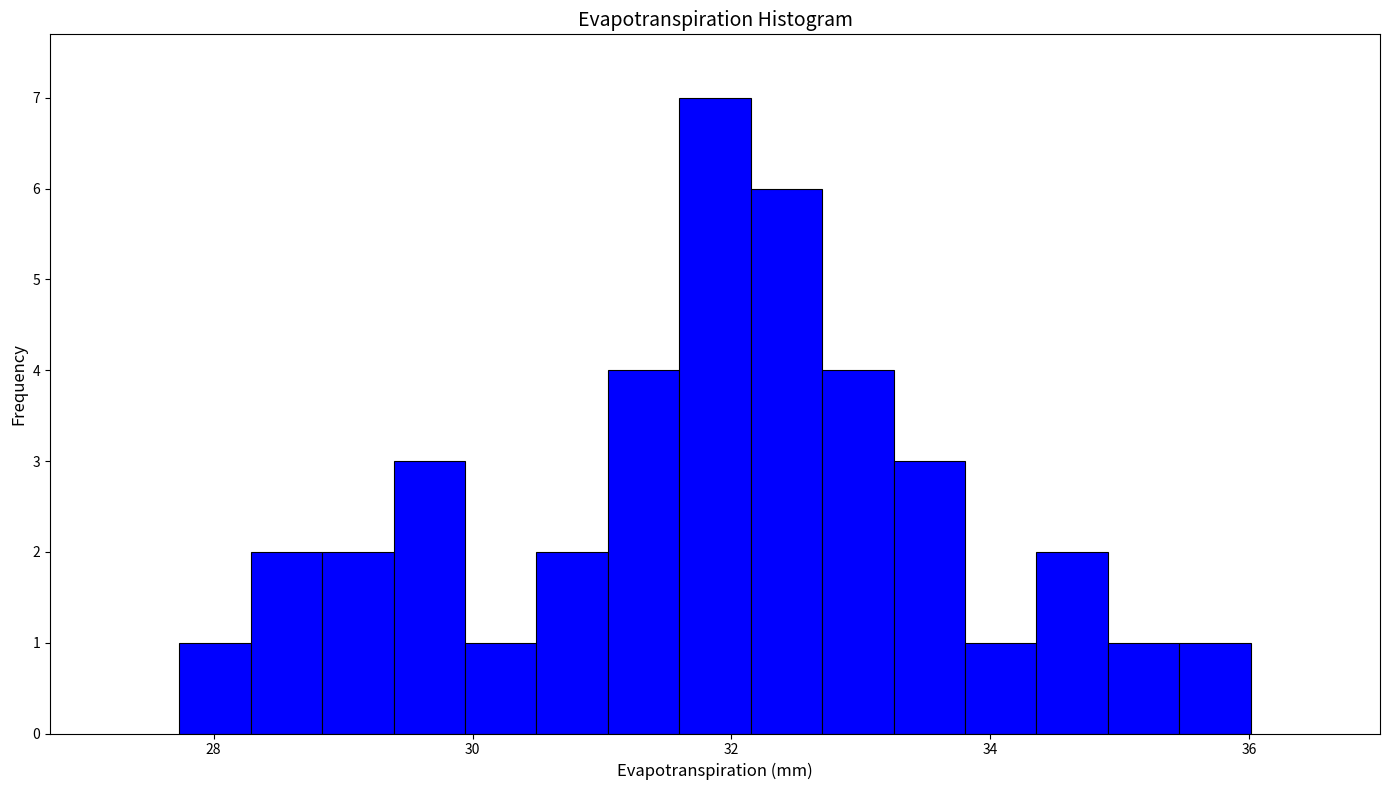

Read against the x-axis, roughly where is the centre of the tallest bar?

31.8